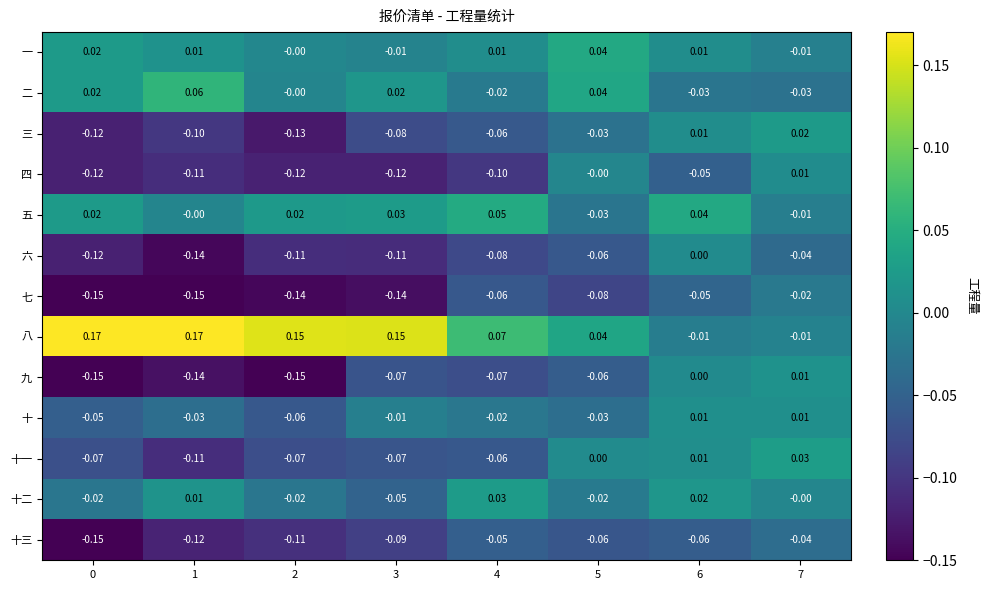

Which series has the largest total across all categories?

八